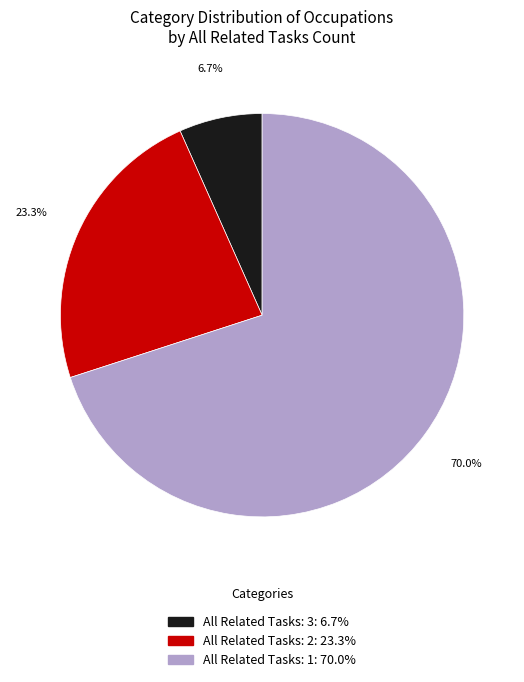

Is there any slice that represents more than half of the pie?

Yes